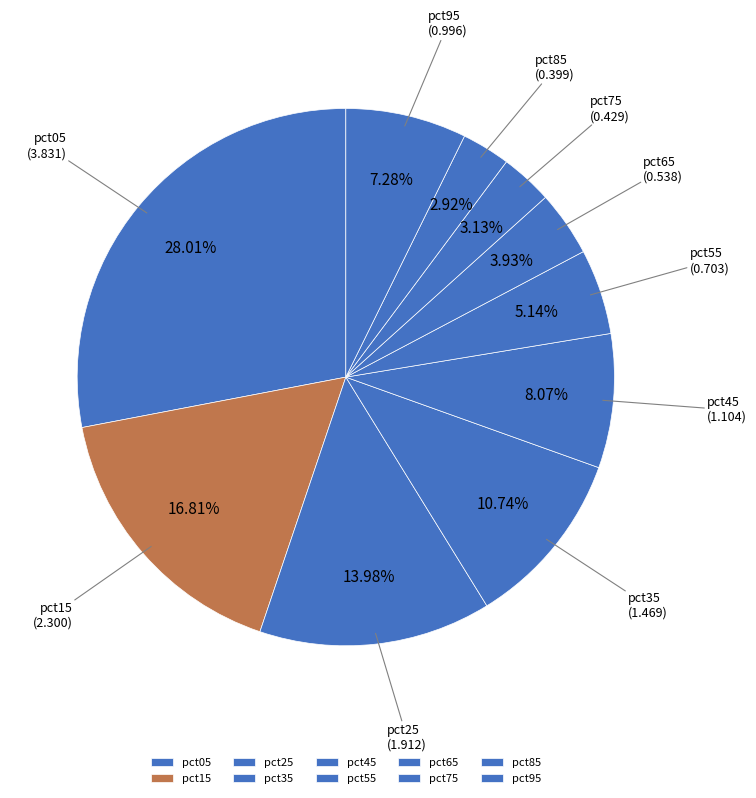

True or false: pct45 accounts for 23% of the total.

False